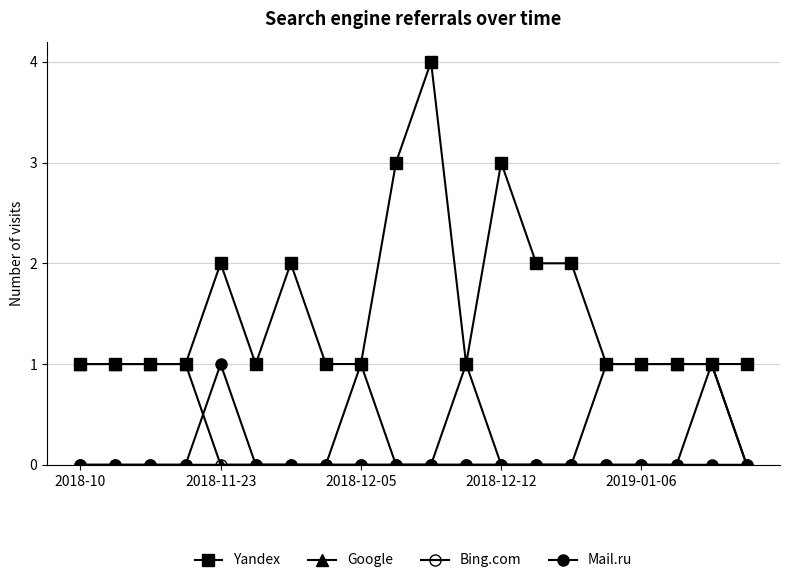

At how many categories does at least one series exceed 0?

20